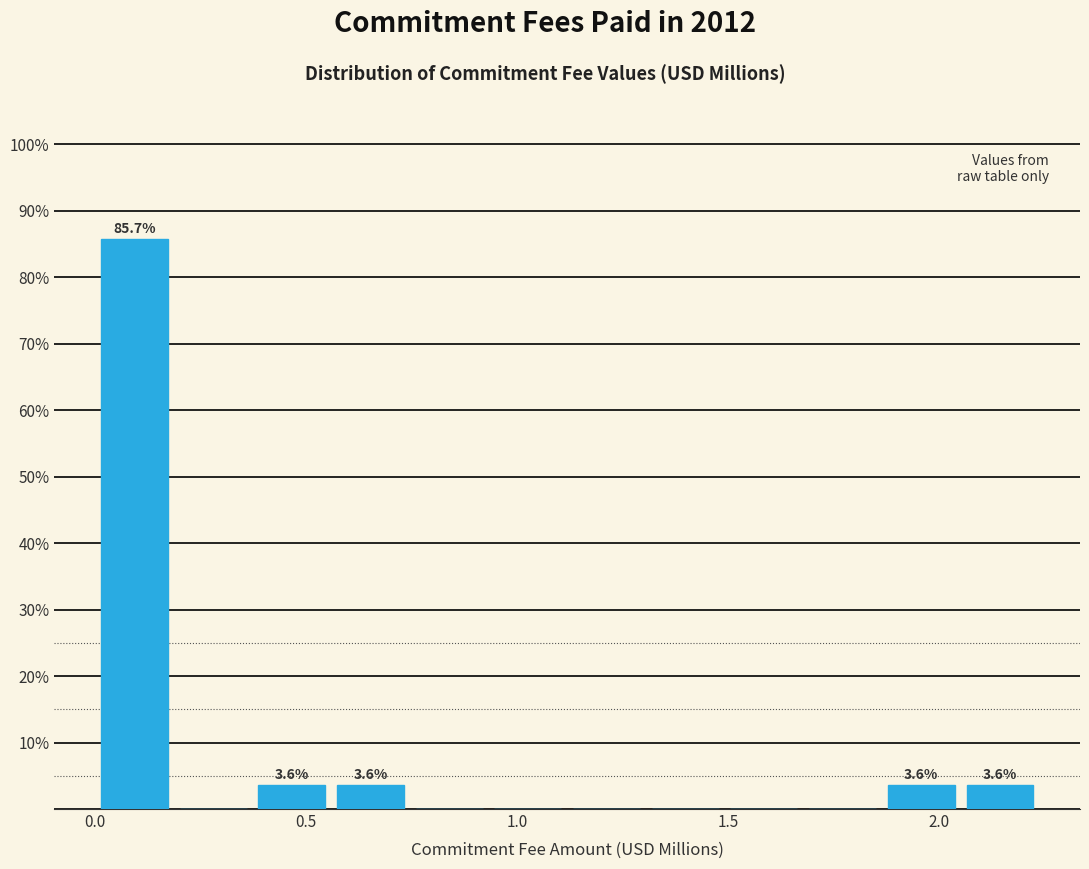

Read against the x-axis, roughly where is the centre of the tallest bar?

0.10